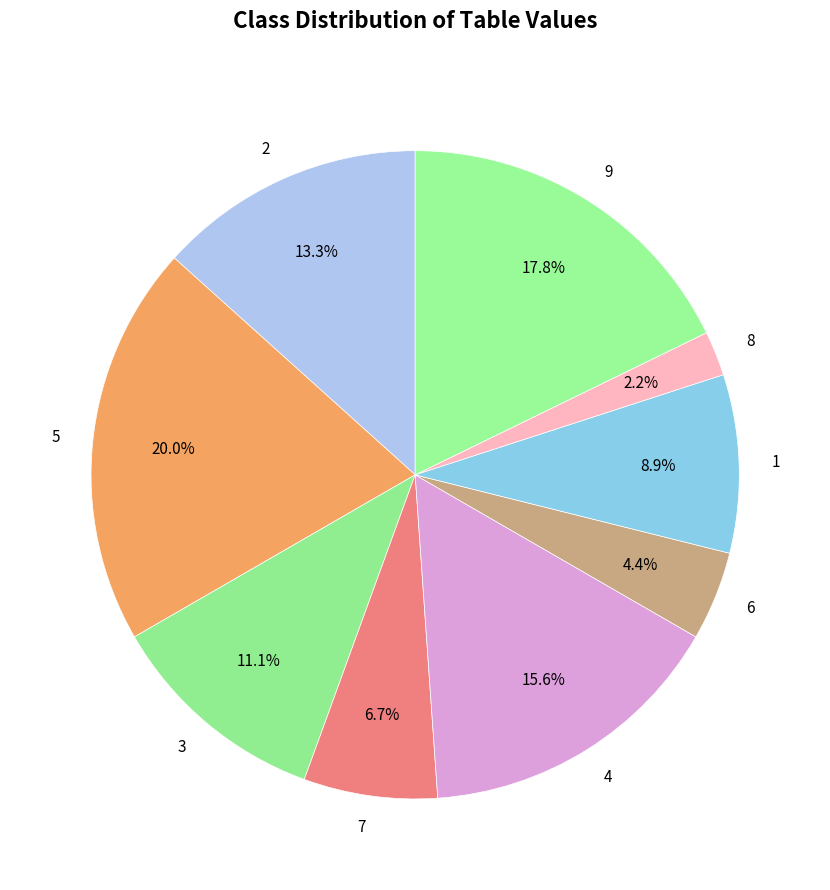

To the nearest percent, what is the difference between the largest and smallest slice percentages?

18%